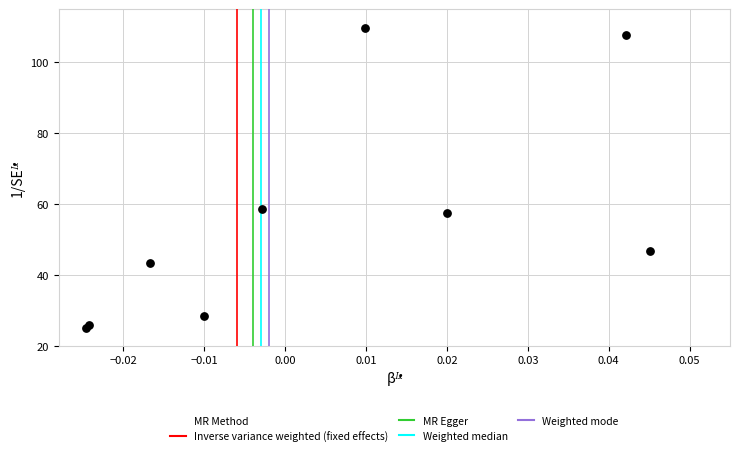

What Y value in the scatter plot is closest to 67?

58.6